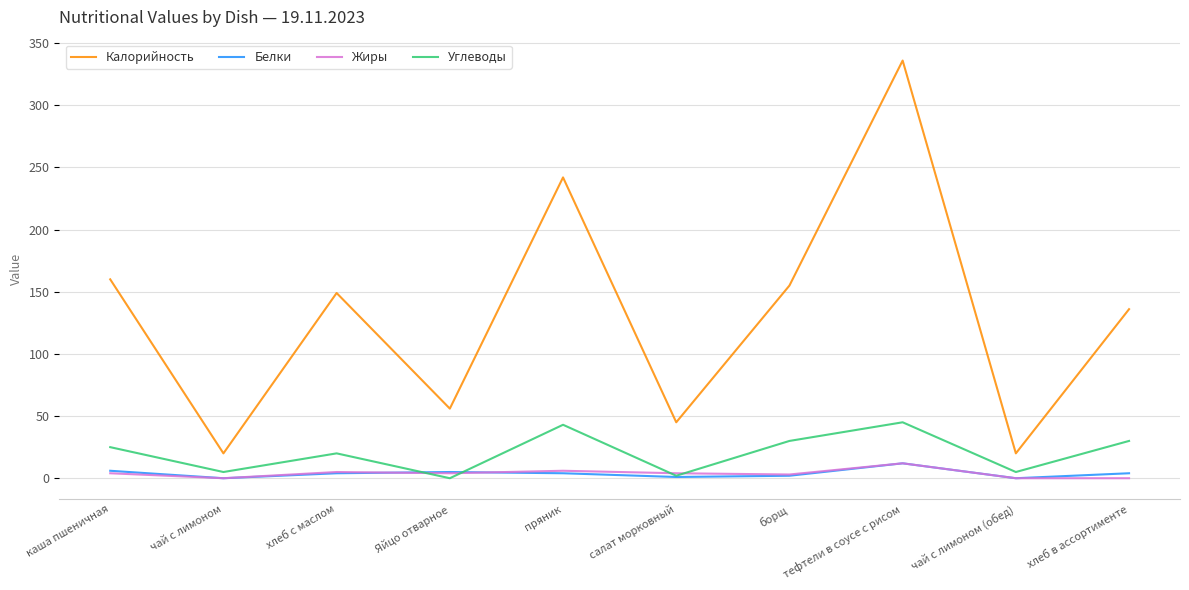

At which category is the sum across all series the highest?

тефтели в соусе с рисом